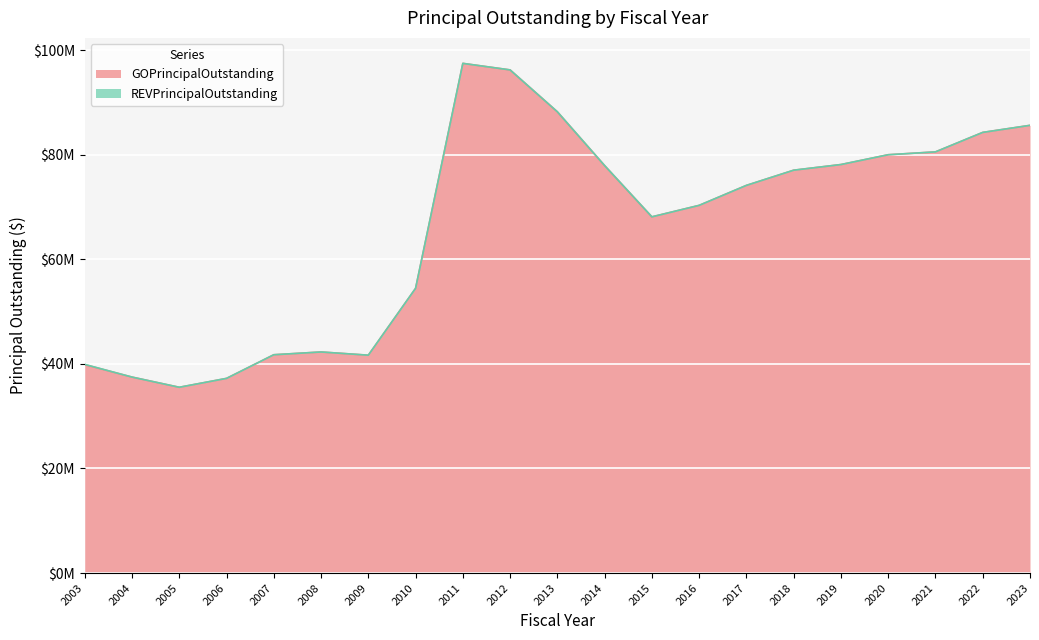

Which category has the highest value across all series?

2011